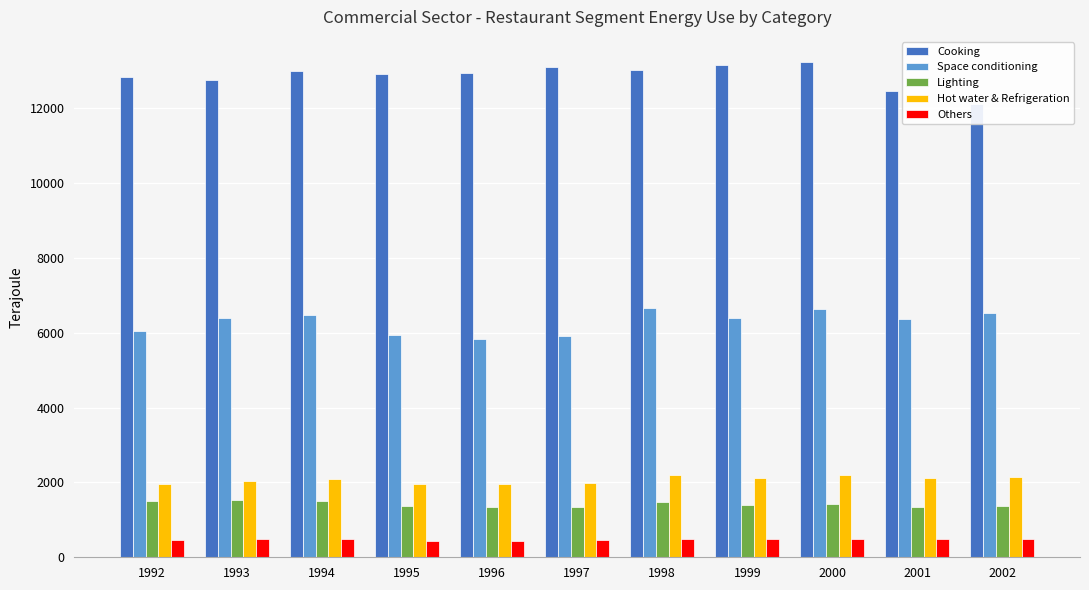

At which category is the sum across all series the highest?

2000